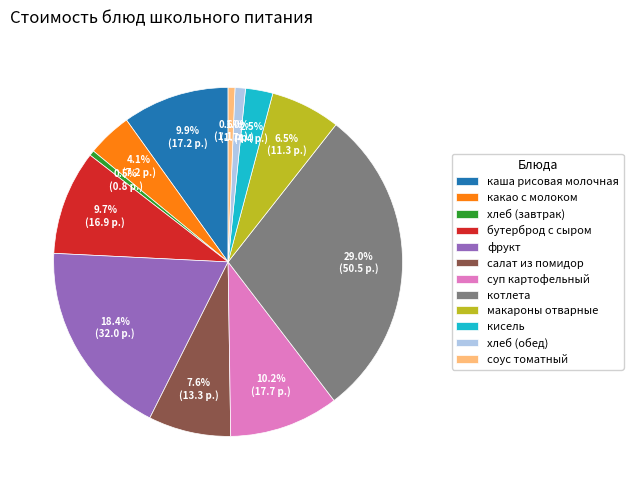

How many segments does this pie chart have?

12